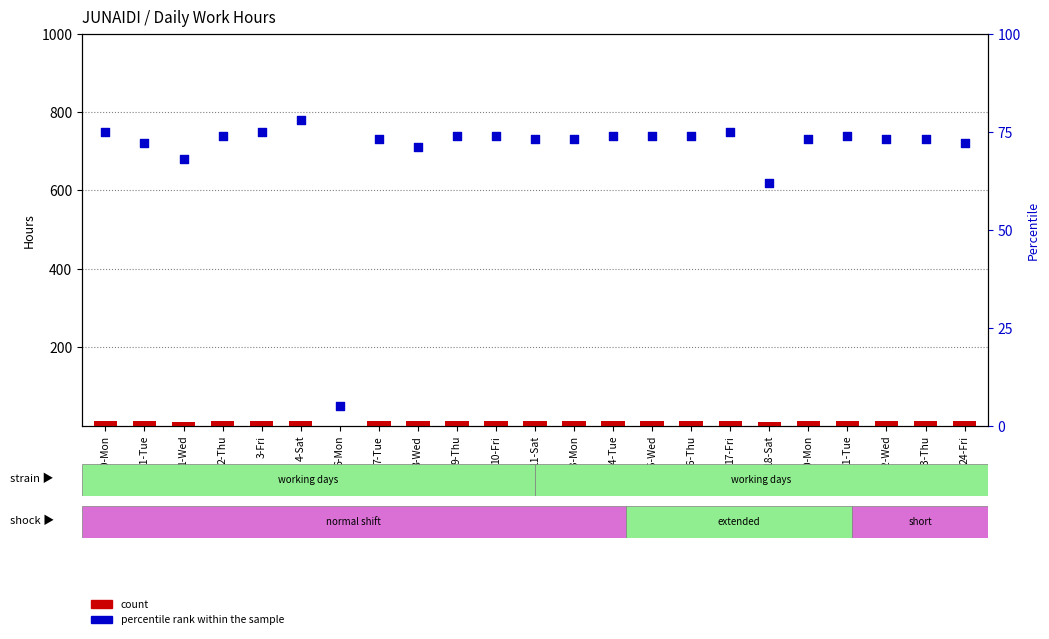

What are all the series names shown in the legend?

count, percentile rank within the sample